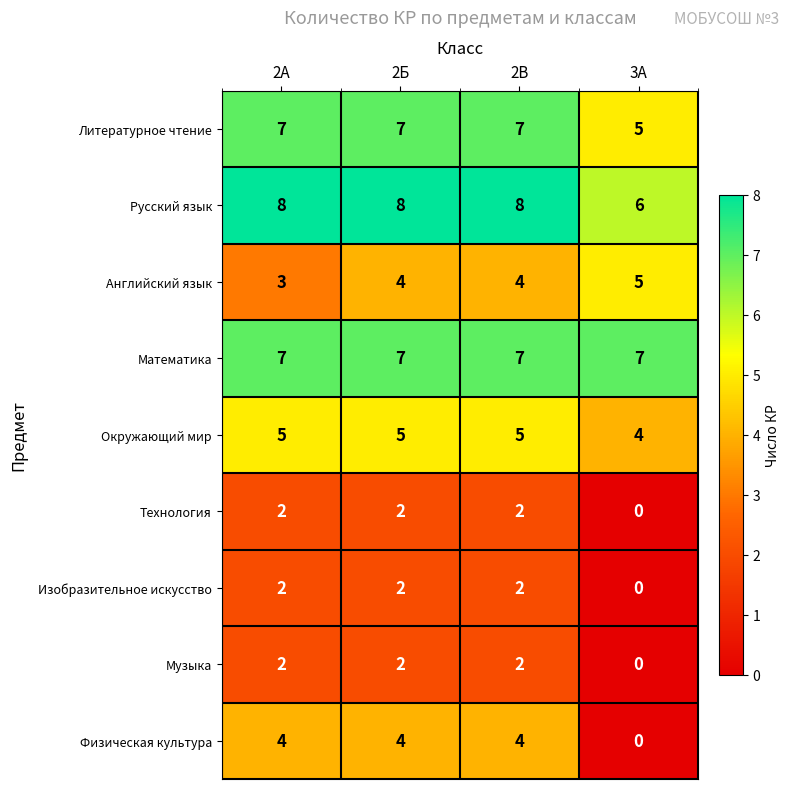

What is the sum of all Технология values?

6